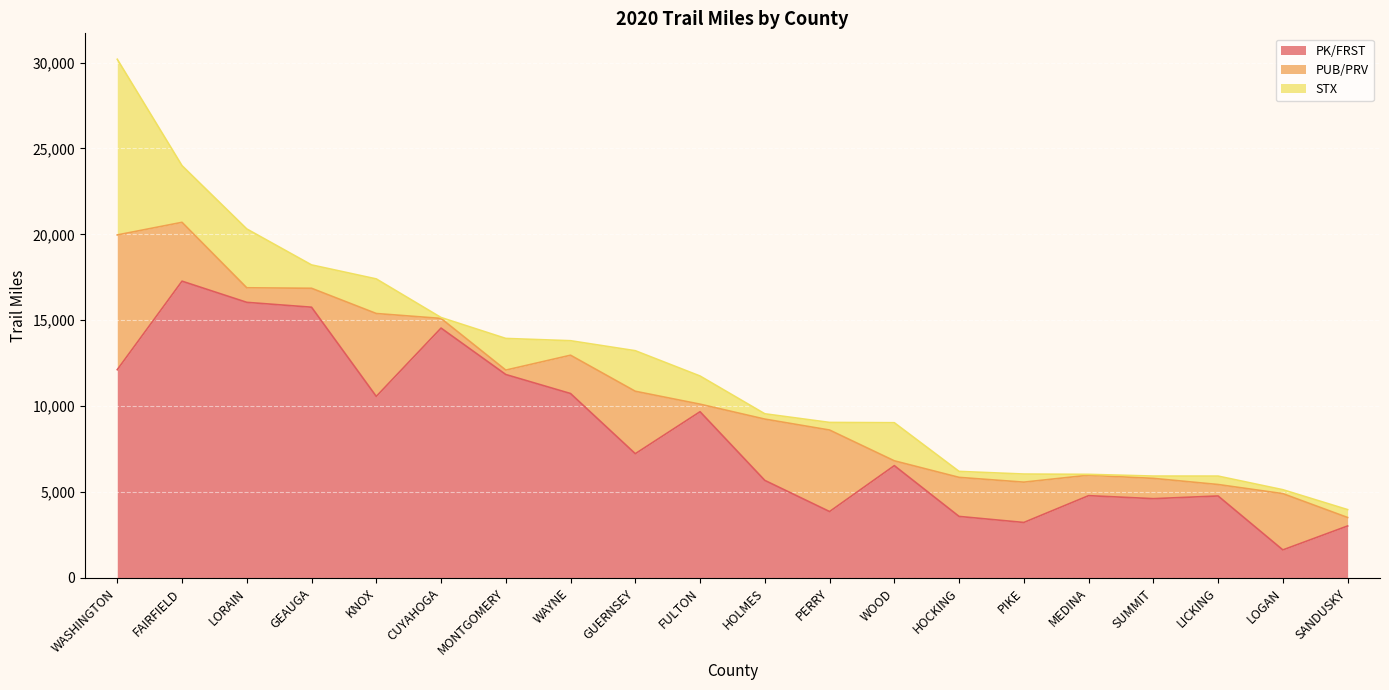

The value of PK/FRST at HOLMES is 5676. True or false?

True